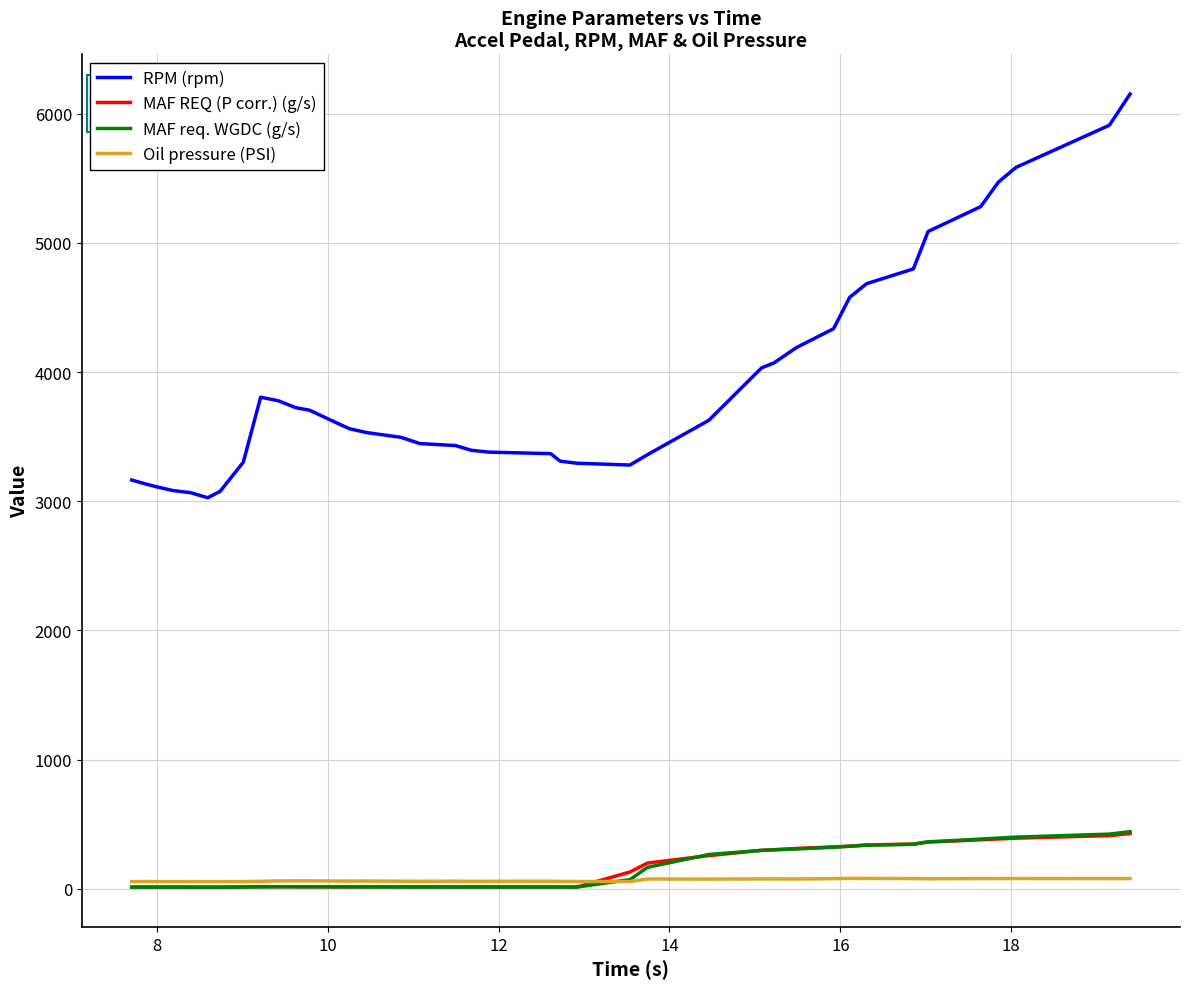

How many values in the RPM (rpm) series are below 3626?

20